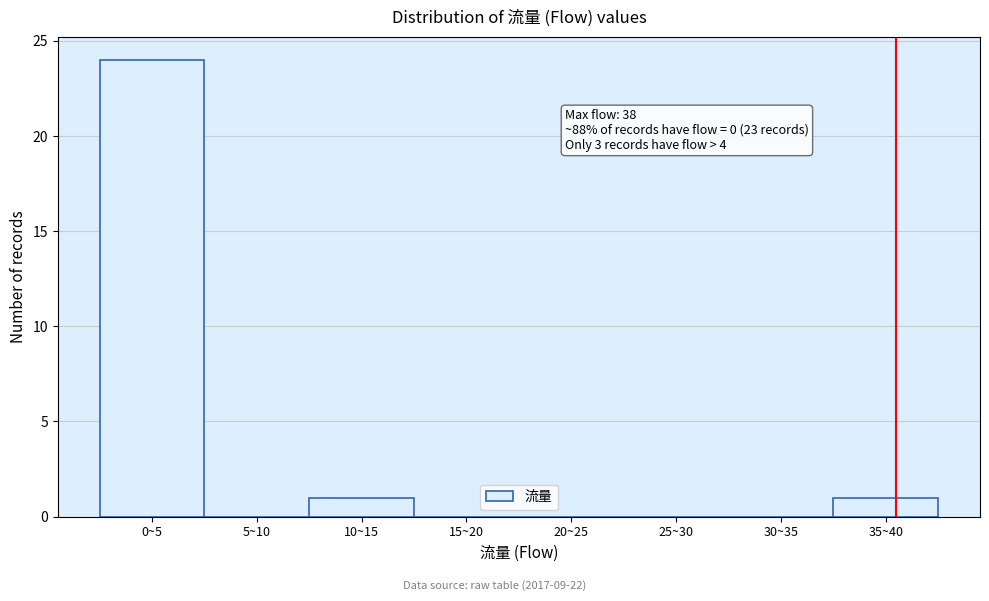

Reading left to right, extract all data points from this chart.

0~5=24	5~10=0	10~15=1	15~20=0	20~25=0	25~30=0	30~35=0	35~40=1